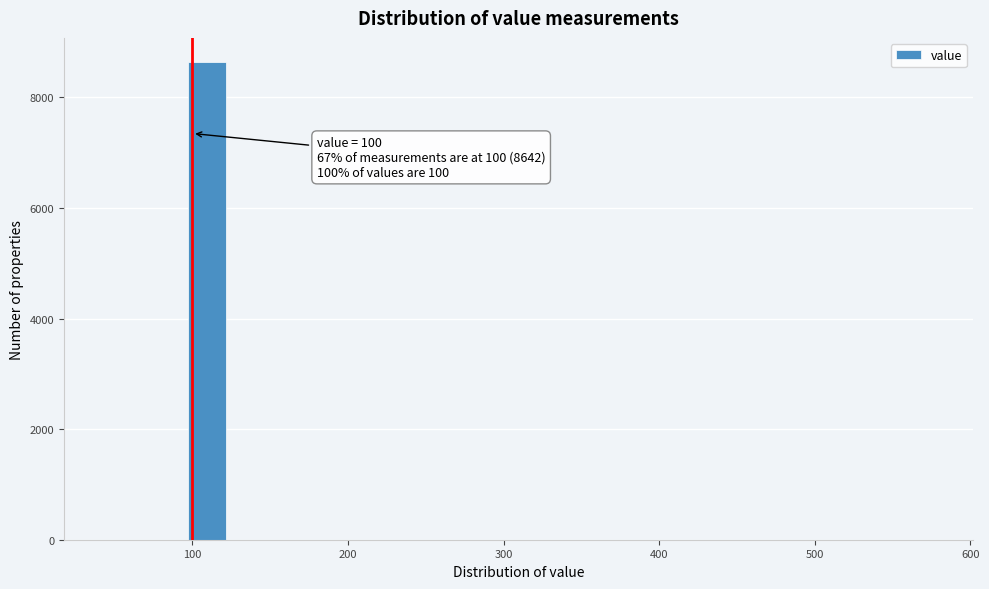

Read against the x-axis, roughly where is the centre of the tallest bar?

110